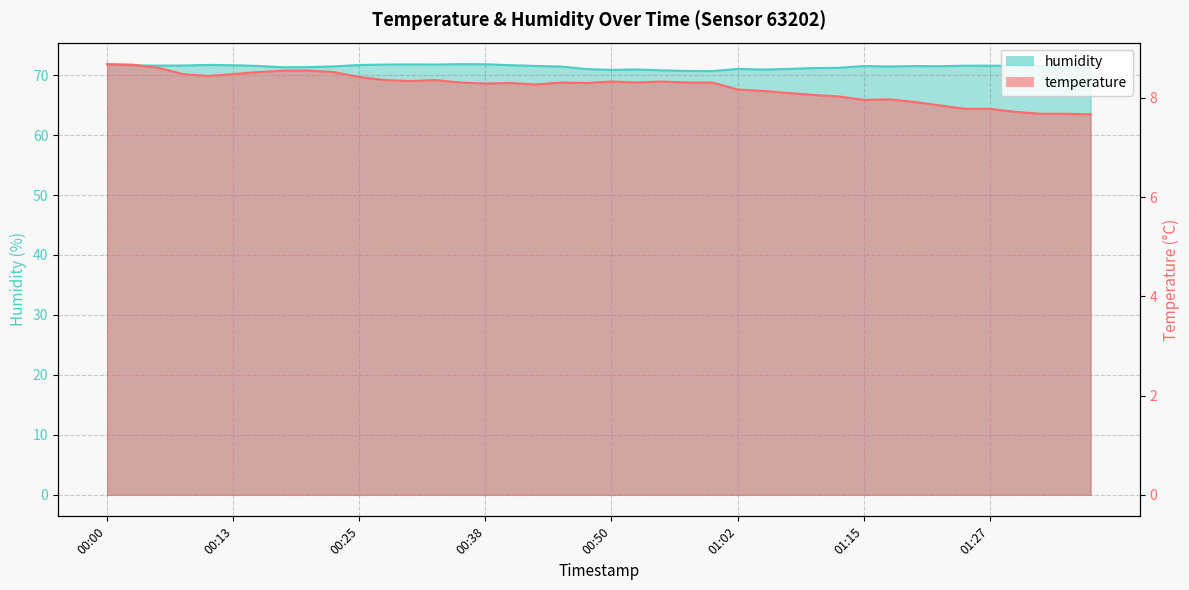

True or false: humidity has a value of 127.2 at 01:12.

False